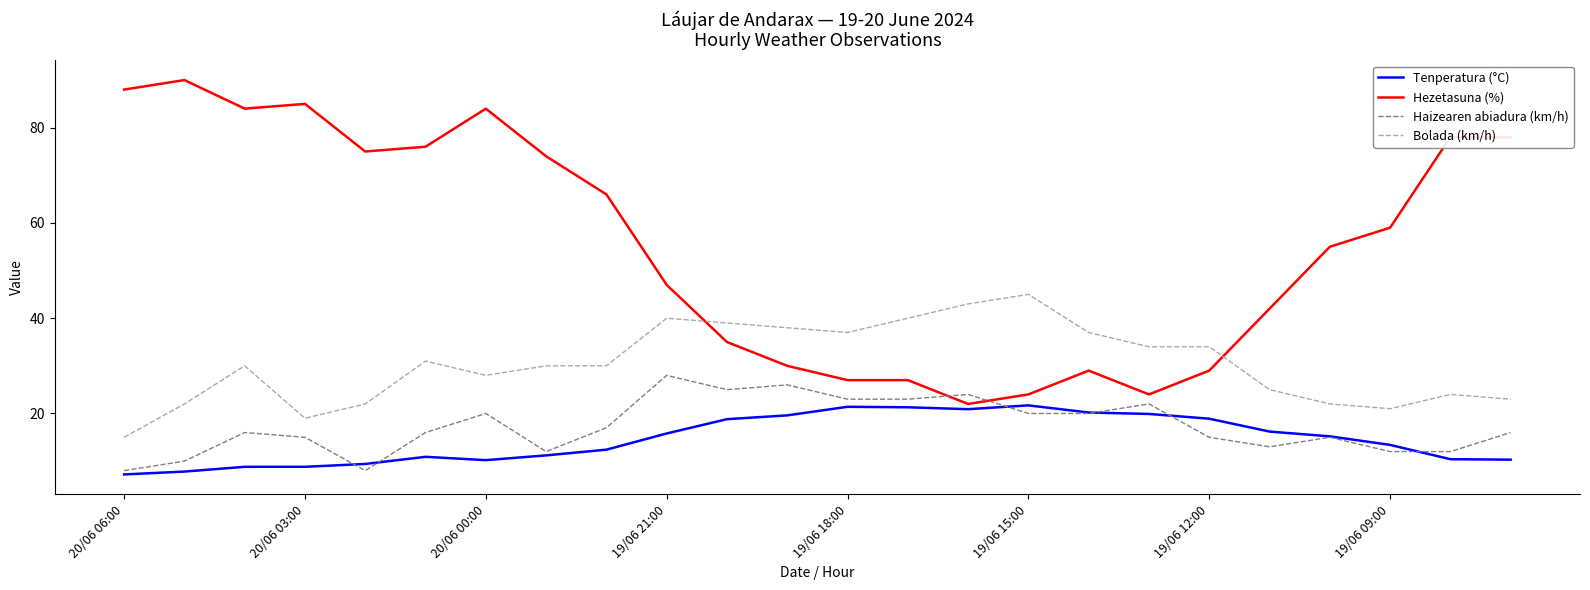

Which series has the largest total across all categories?

Hezetasuna (%)